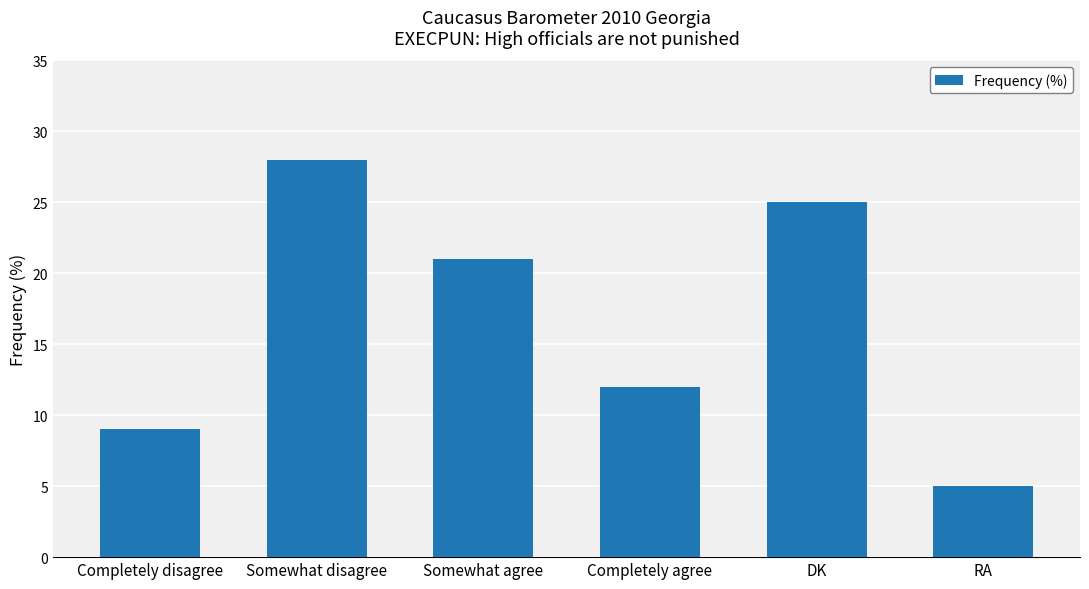

What is the label of the 6th bar from the right?

Completely disagree